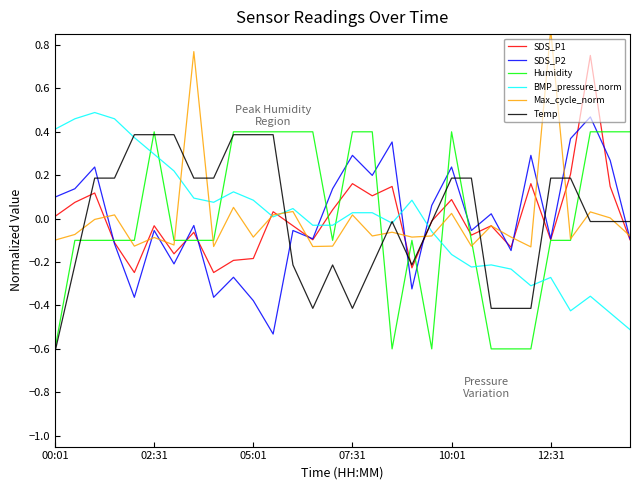

How many values in SDS_P1 are above zero?

13